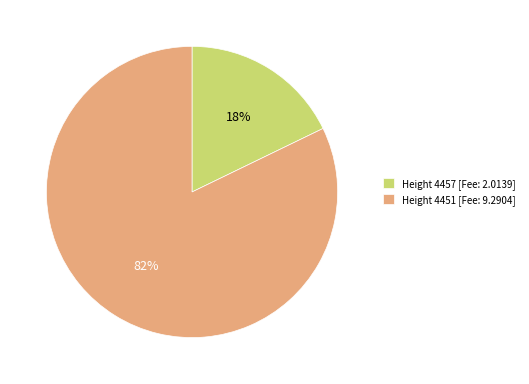

Do Height 4457 [Fee: 2.0139] and Height 4451 [Fee: 9.2904] together represent more than half of the pie?

Yes